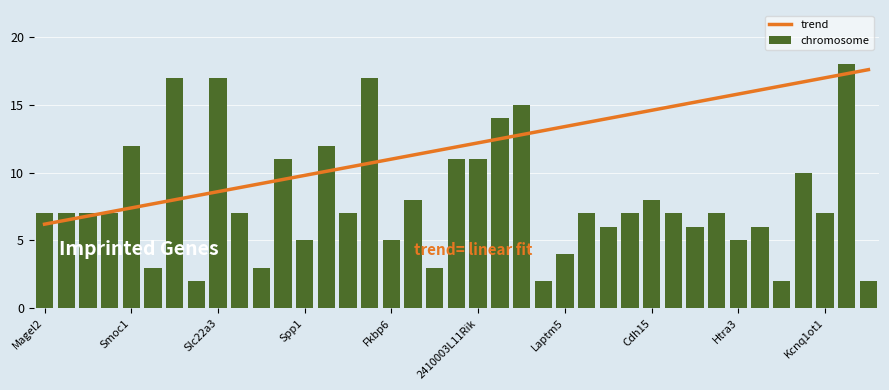

What is the lowest value of the trend series?

6.2